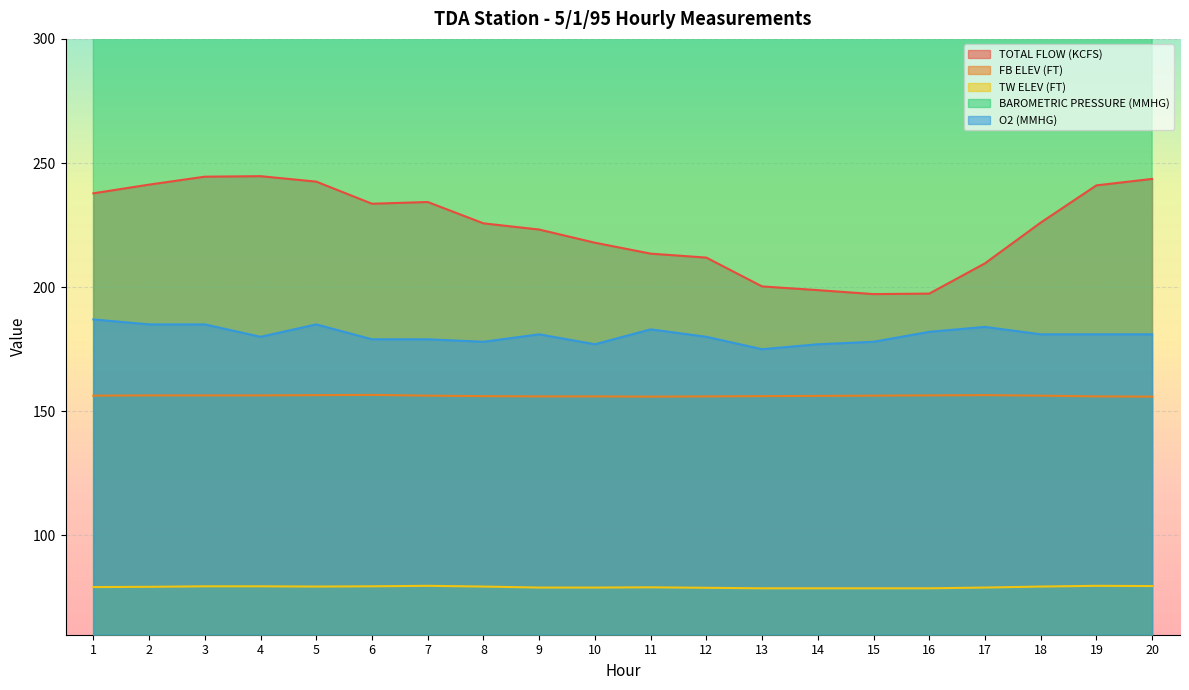

Count the number of data series in this chart.

5